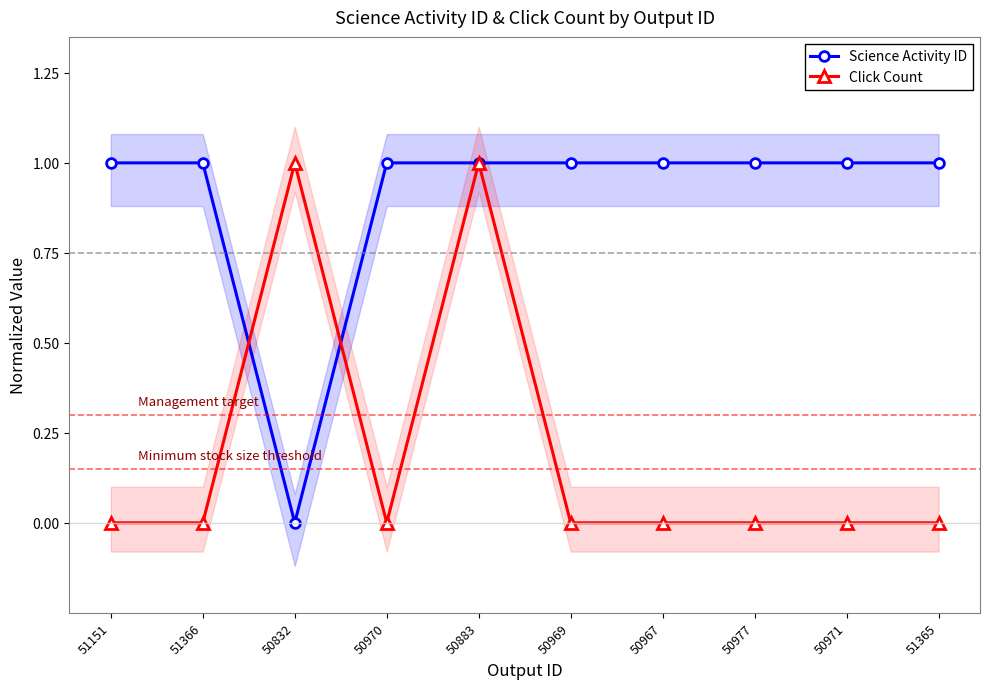

The Click Count series shows -0.5 at 50969. True or false?

False